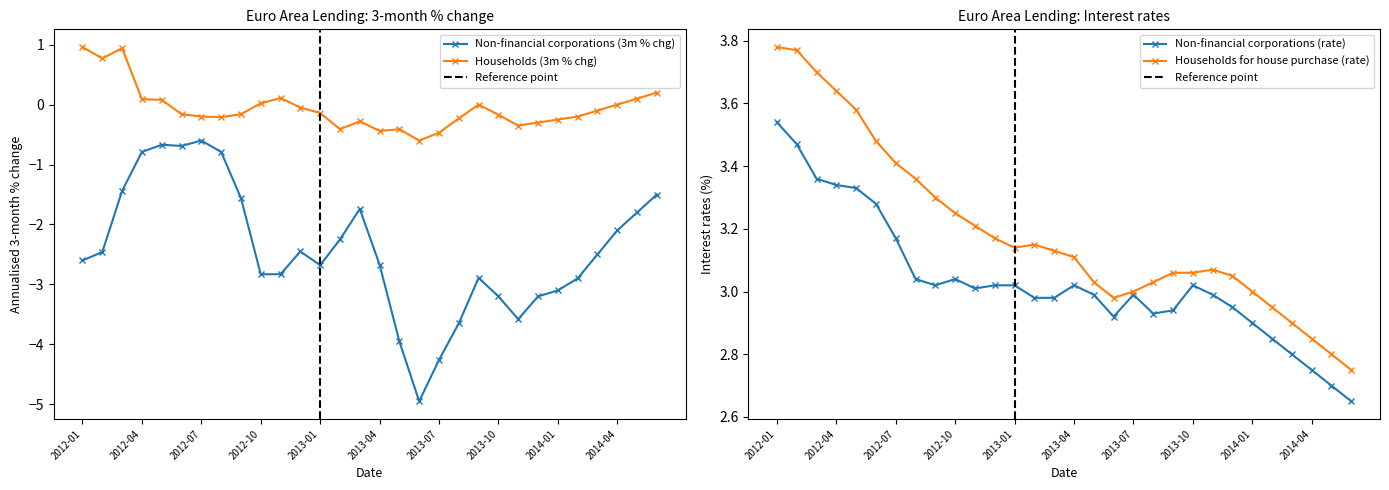

True or false: Non-financial corporations (3m % chg) has a value of -2.0 at 2014-06.

False